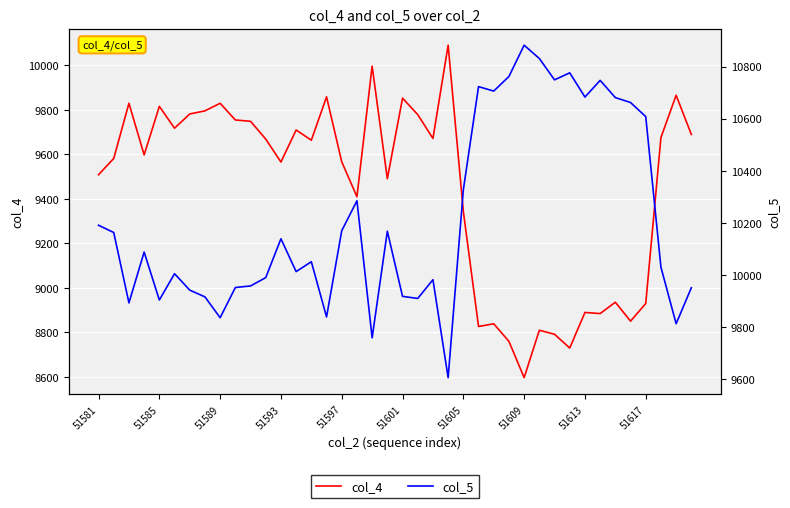

Reading left to right, list all the values displayed in this chart.

col_4: 9509	9582	9830	9598	9816	9718	9782	9796	9830	9755	9749	9669	9566	9710	9664	9859	9567	9410	9997	9491	9853	9779	9672	10091	9344	8827	8839	8760	8597	8810	8792	8730	8890	8885	8936	8851	8930	9676	9866	9690
col_5: 10191	10163	9893	10088	9904	10005	9942	9916	9836	9952	9958	9990	10139	10013	10051	9839	10170	10285	9759	10168	9918	9910	9982	9606	10327	10723	10706	10762	10882	10831	10749	10776	10683	10747	10681	10662	10608	10030	9813	9951